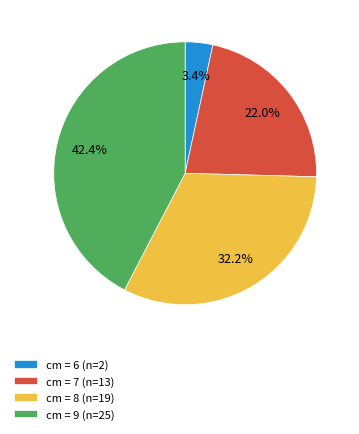

Which slice is the smallest?

cm = 6 (n=2)